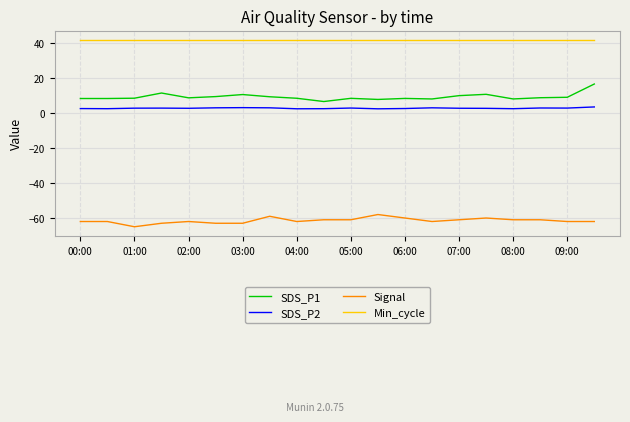

True or false: Min_cycle and SDS_P1 cross at least once.

False